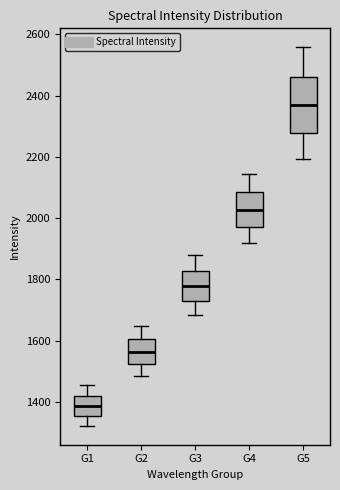

Comparing the boxes themselves (not the whiskers), which one is the tallest?

G5